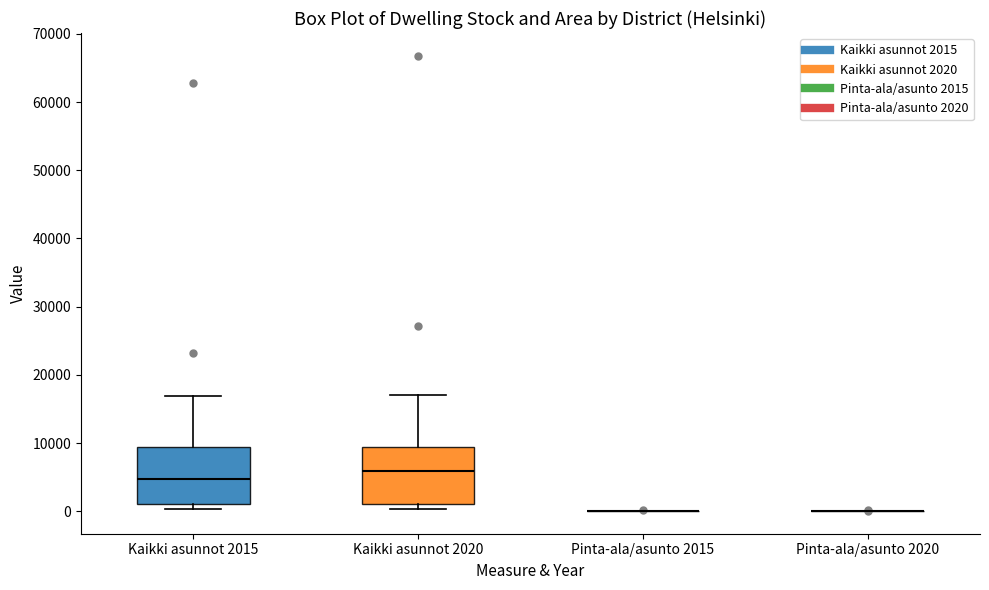

Reading left to right, transcribe this box plot: for each box, give where its median line is, the range the box spans, and where its two whiskers end, as read against the y-axis. The values are not printed on the chart, so give them approximately, as read against the axis.

Kaikki asunnot 2015: median 5000, box 1000 to 9000, whiskers 0 to 17000
Kaikki asunnot 2020: median 6000, box 1000 to 9000, whiskers 0 to 17000
Pinta-ala/asunto 2015: box collapsed to a line at 0, whiskers 0 to 0
Pinta-ala/asunto 2020: box collapsed to a line at 0, whiskers 0 to 0